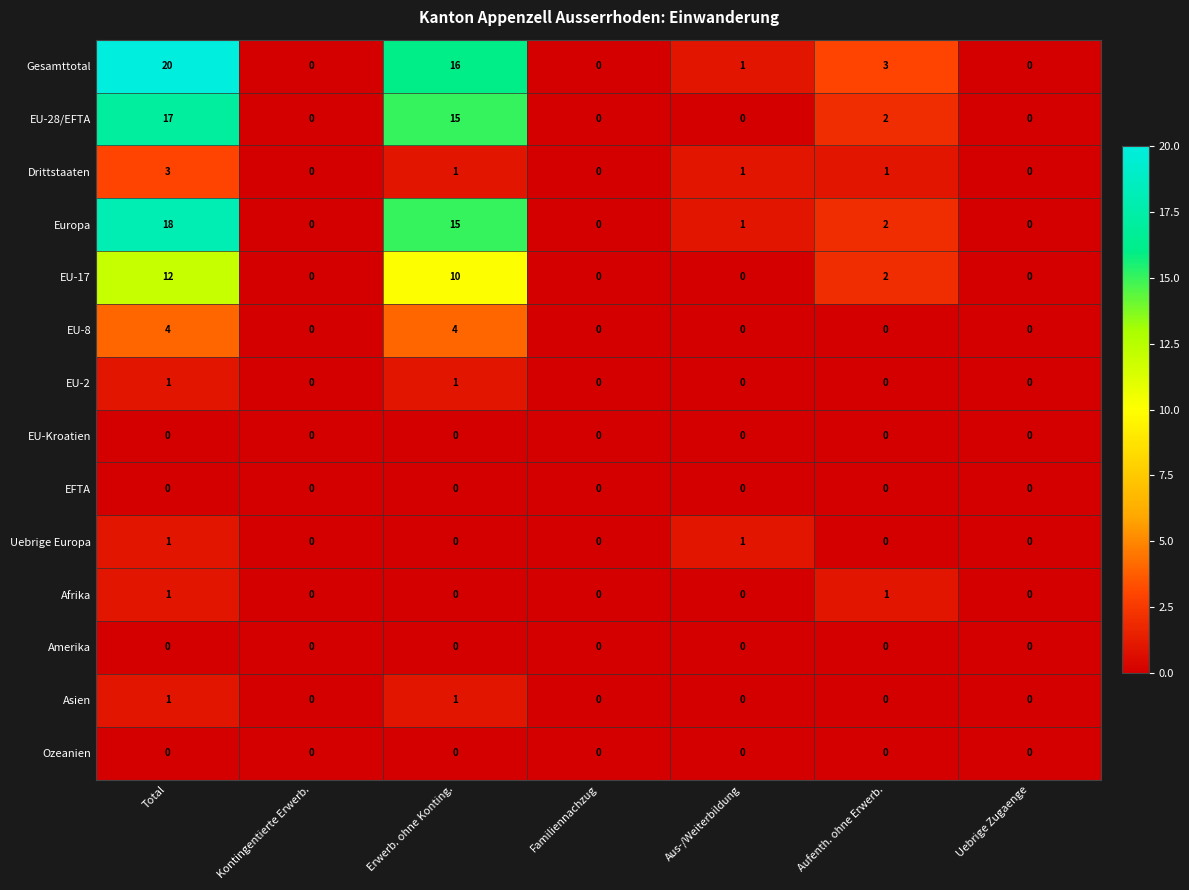

True or false: Drittstaaten has a value of 1 at Erwerb. ohne Konting..

True